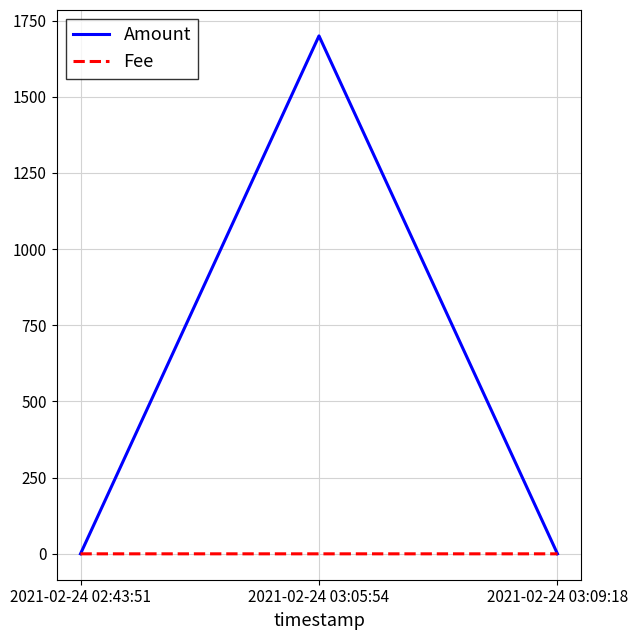

What position from the right is 2021-02-24 03:09:18?

1